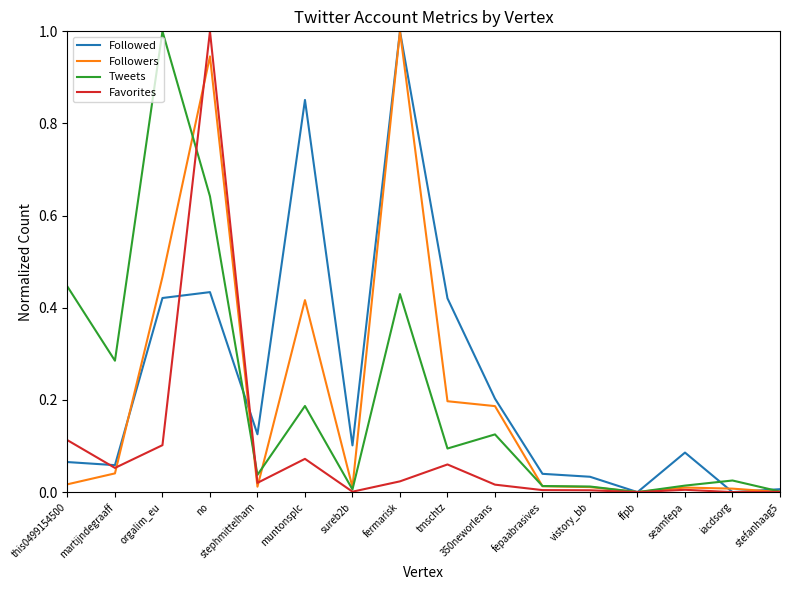

At orgalim_eu, list the series in order from largest to smallest.

Tweets, Followers, Followed, Favorites